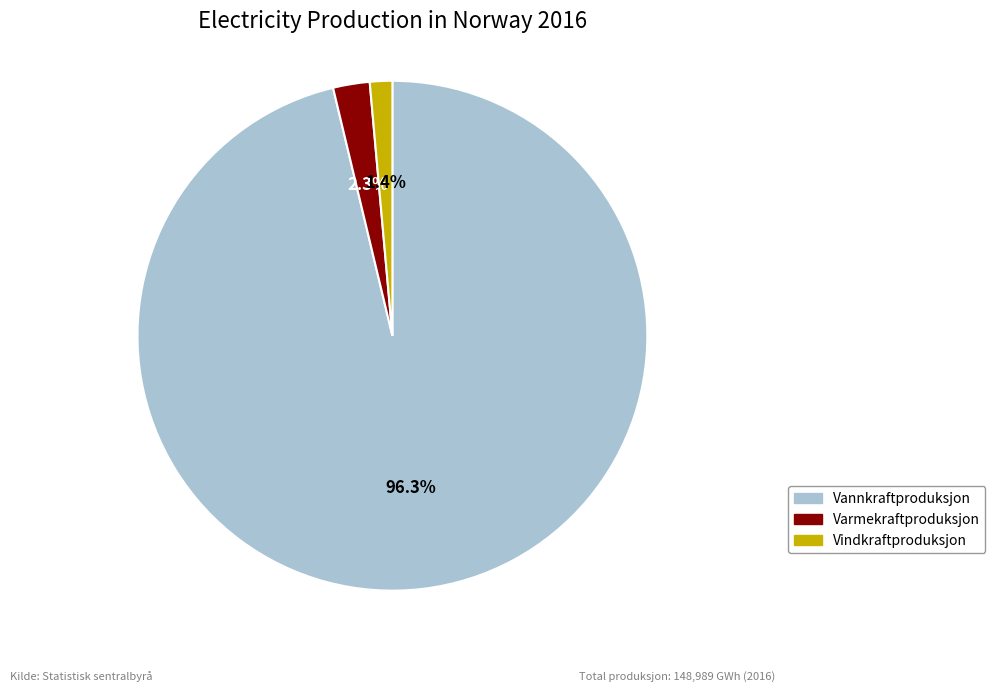

Combined, what portion of the pie is Varmekraftproduksjon and Vindkraftproduksjon?

3.7%